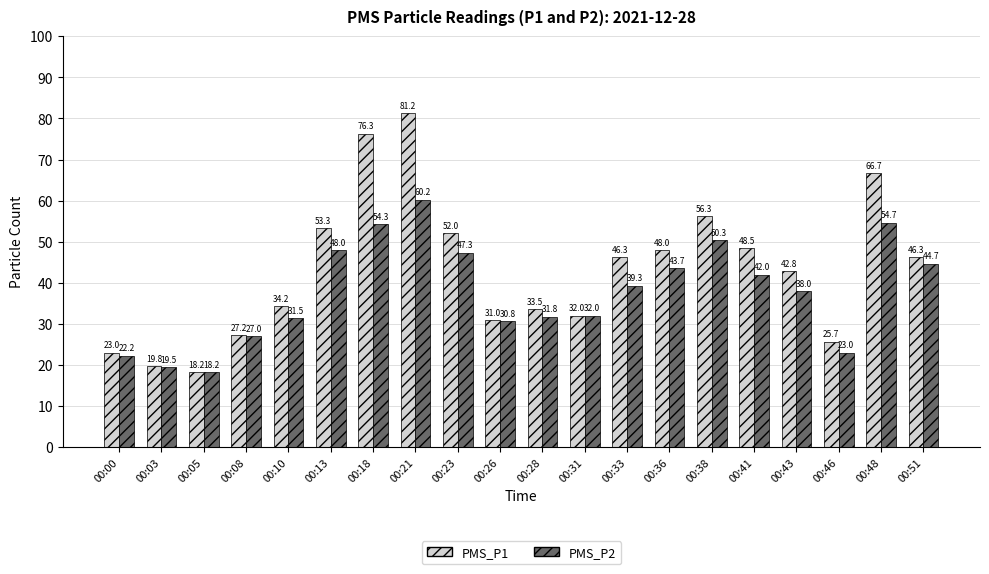

At how many categories does at least one series exceed 80?

1